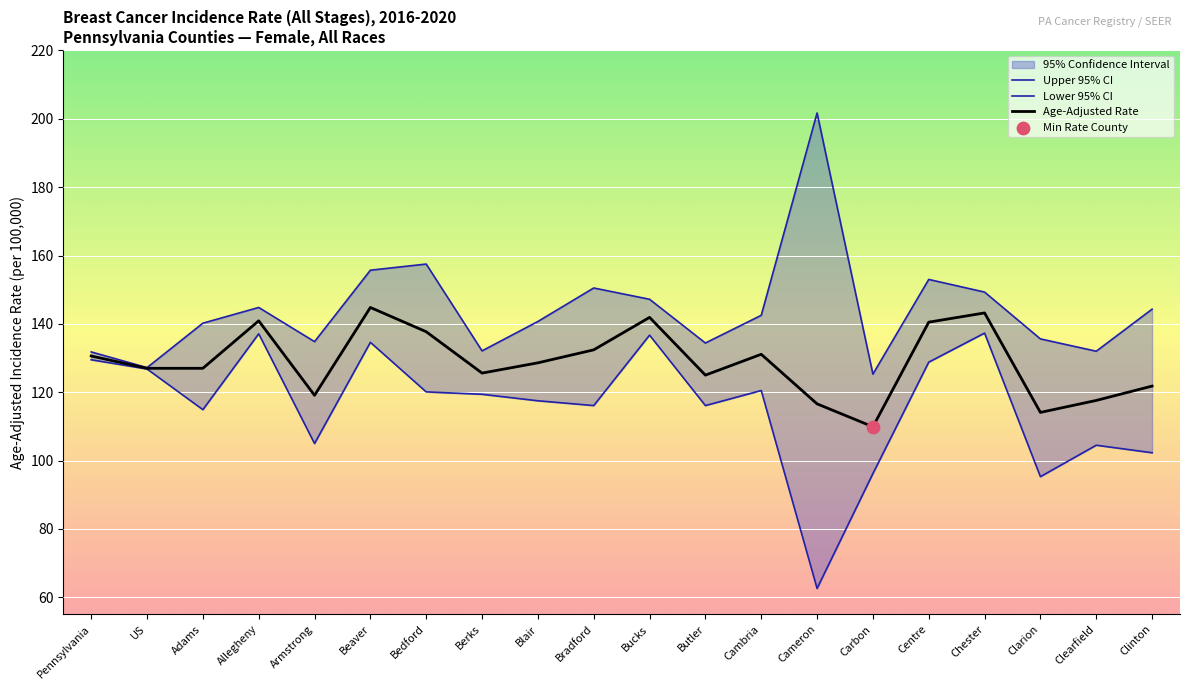

Which series reaches the maximum Y coordinate?

Upper 95% CI